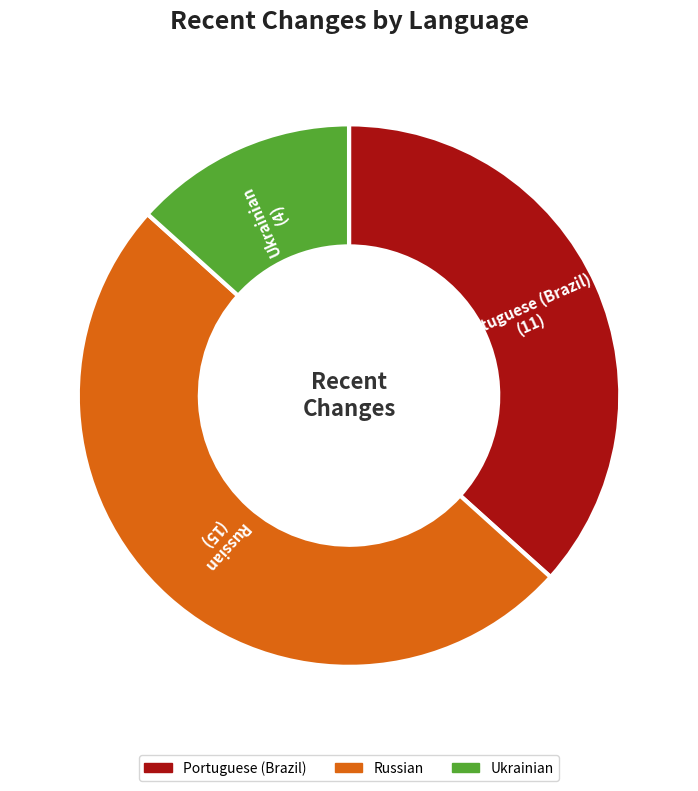

Does Portuguese (Brazil) represent more than half of the total?

No